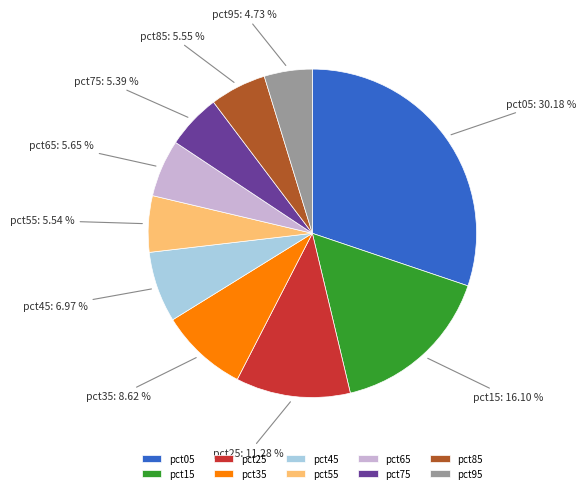

To the nearest percent, what is the average slice percentage?

10%